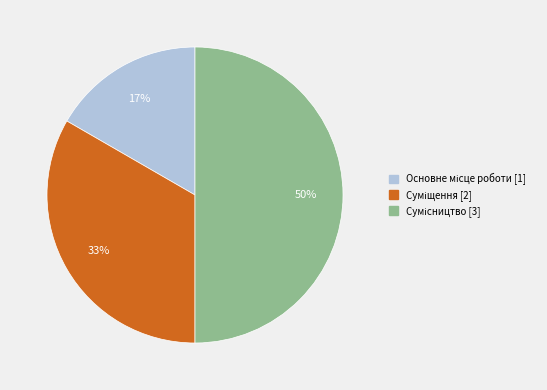

How many slices are in this pie chart?

3